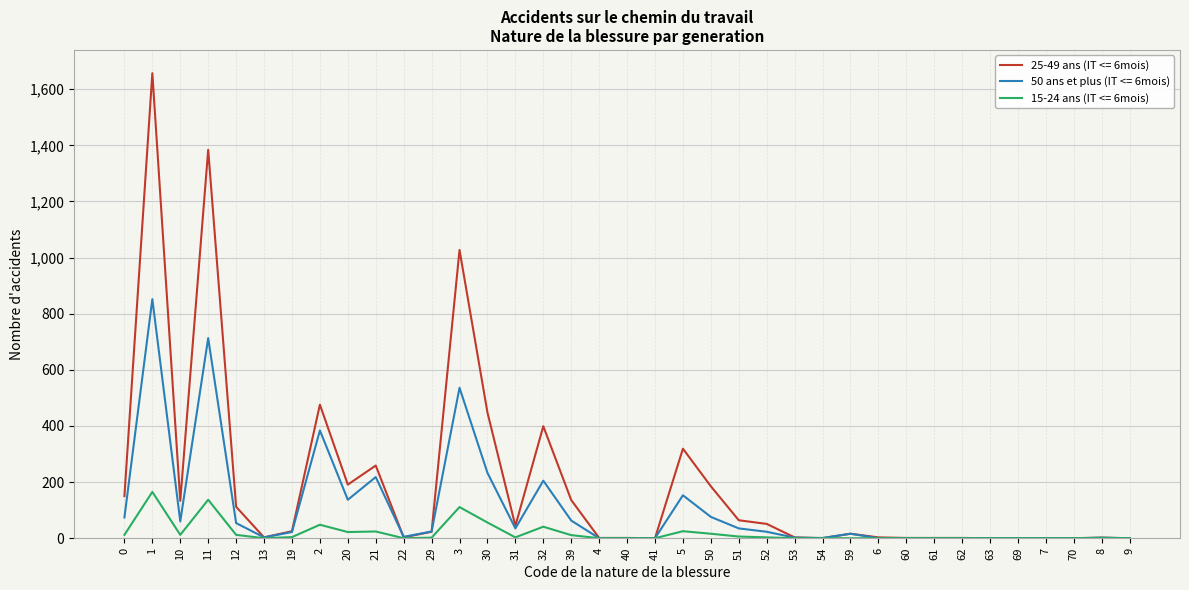

List the series in order of their peak value, lowest first.

15-24 ans (IT <= 6mois), 50 ans et plus (IT <= 6mois), 25-49 ans (IT <= 6mois)